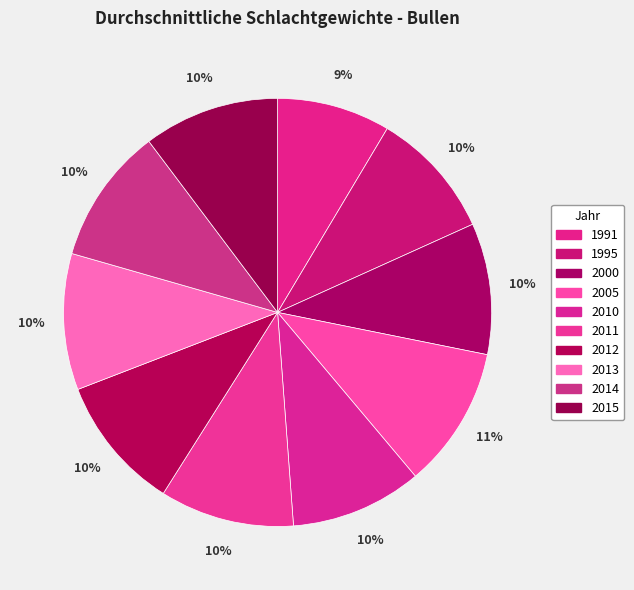

Between 2005 and 2011, which is larger?

2005